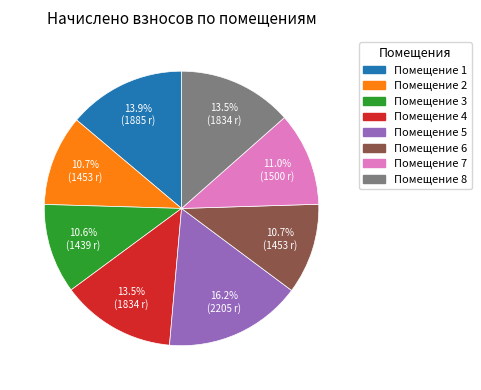

Is there a majority slice in this chart?

No